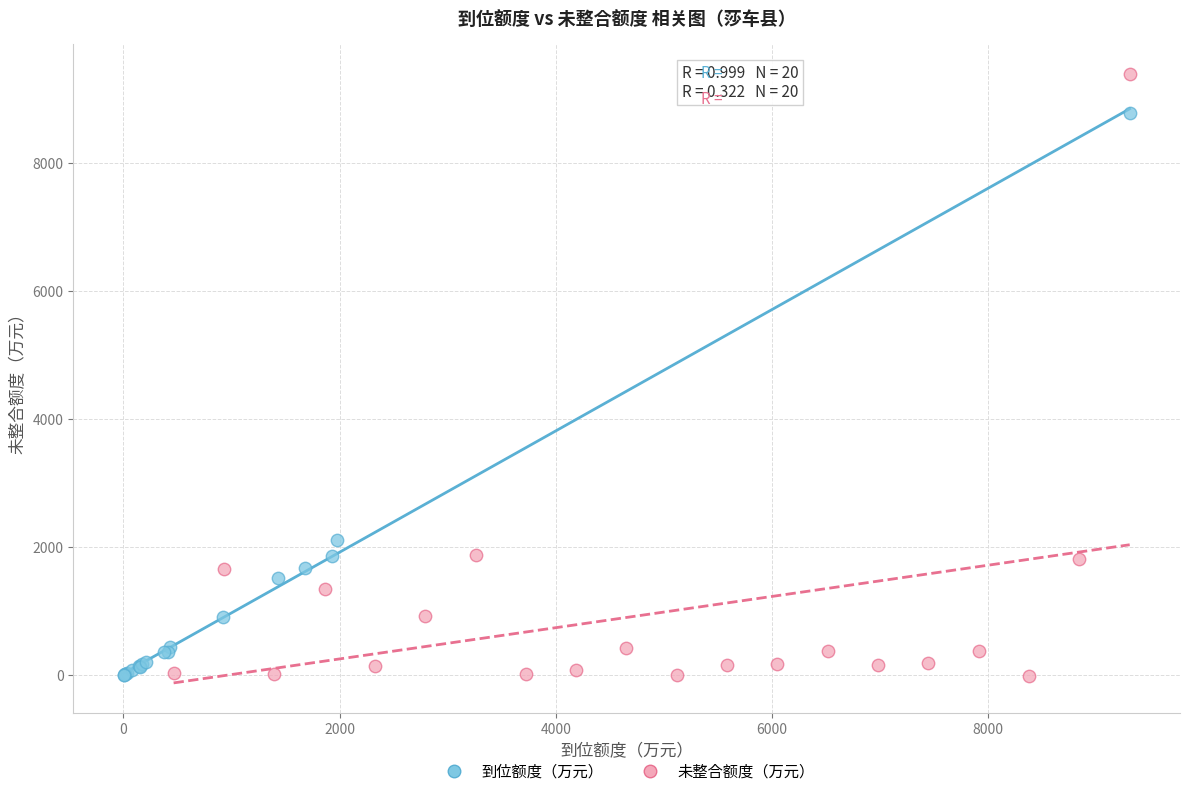

Which series reaches the maximum Y coordinate?

未整合额度（万元）